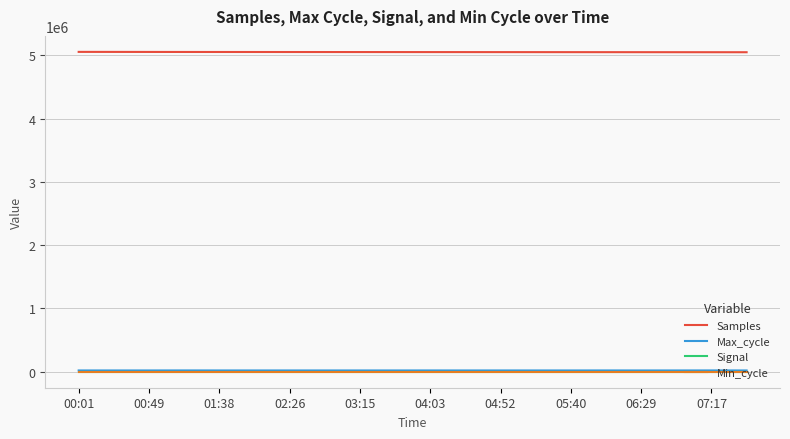

True or false: Signal and Samples cross at least once.

False